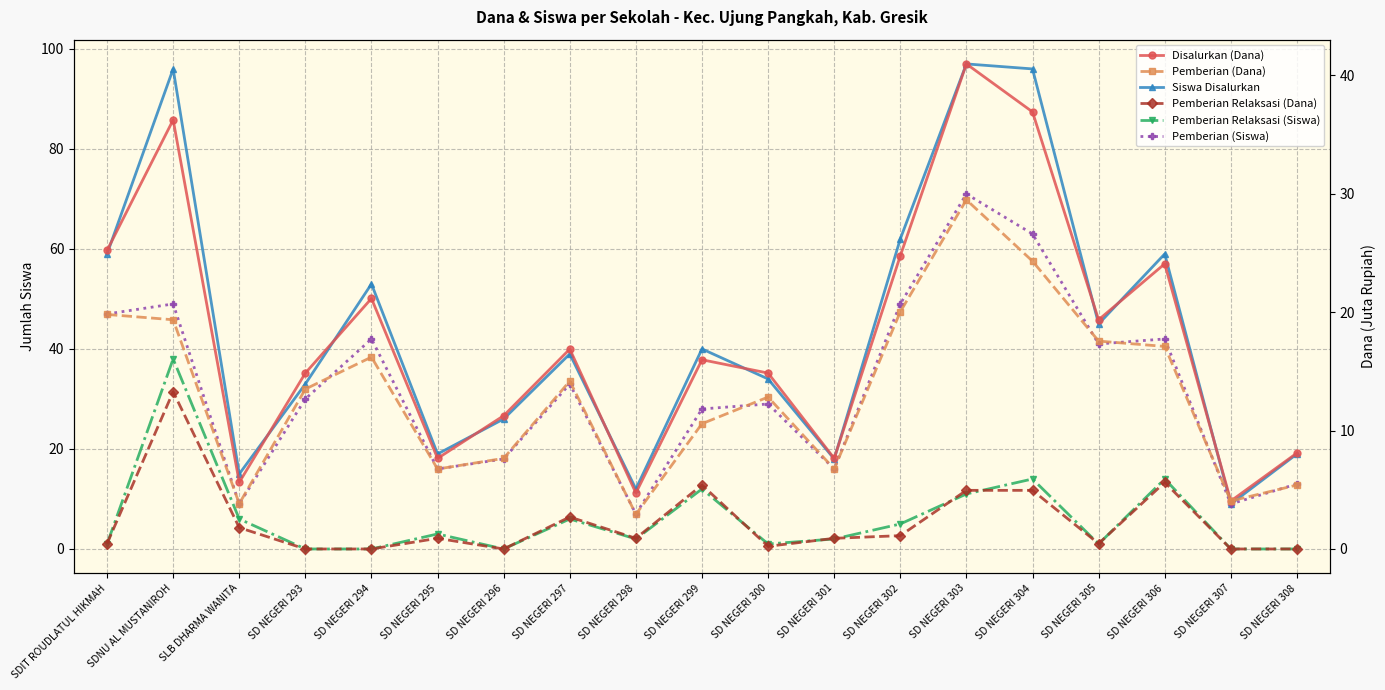

What are all the series names shown in the legend?

Siswa Disalurkan, Pemberian Relaksasi (Siswa), Pemberian (Siswa), Disalurkan (Dana), Pemberian (Dana), Pemberian Relaksasi (Dana)